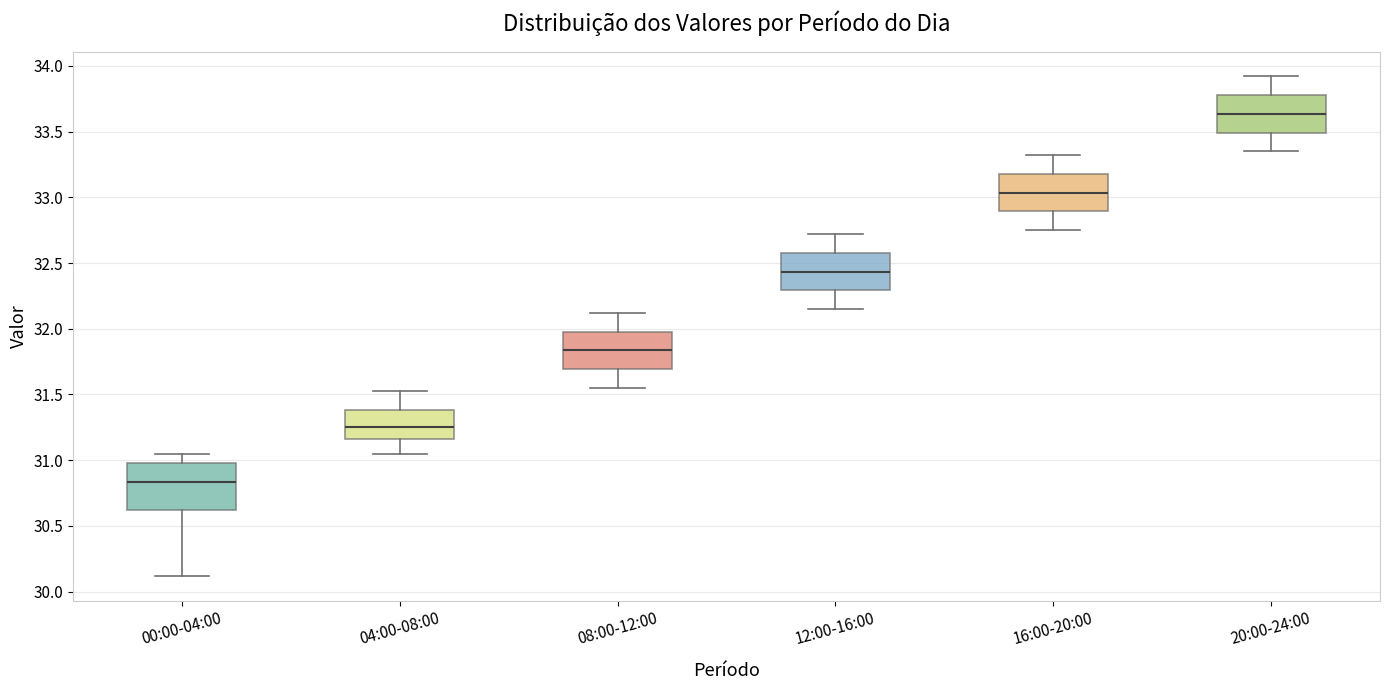

Which box's median line is the highest?

20:00-24:00